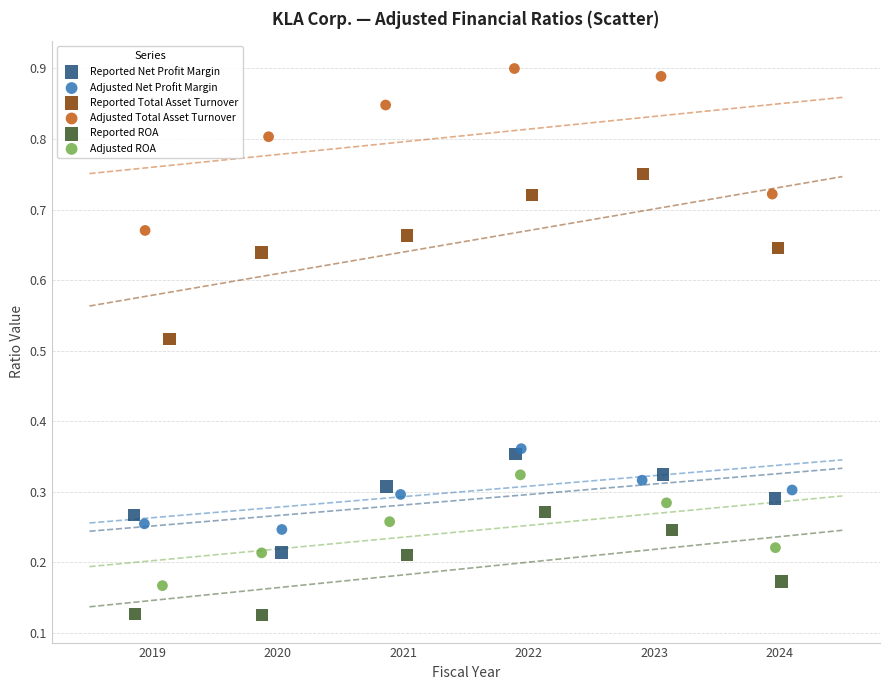

Which series contains the lowest Y value?

Reported ROA